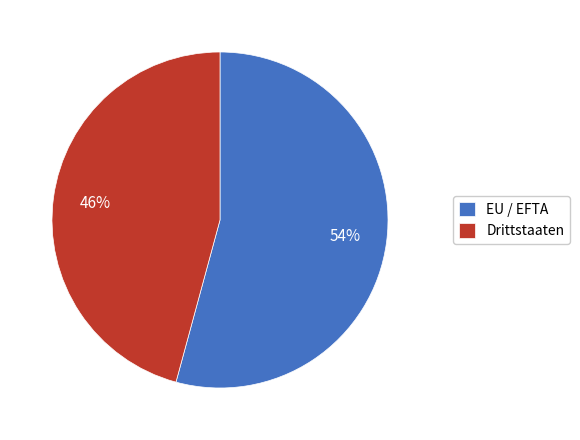

How many slices are in this pie chart?

2